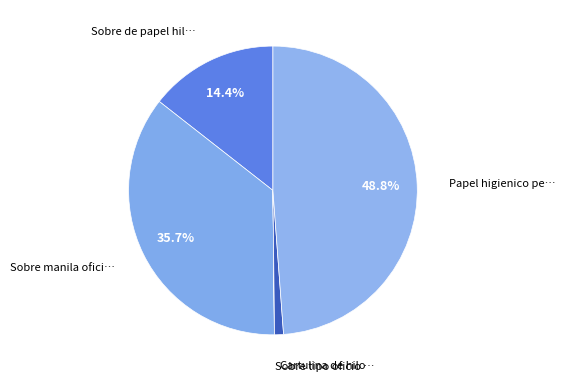

Count the number of slices in the pie.

5